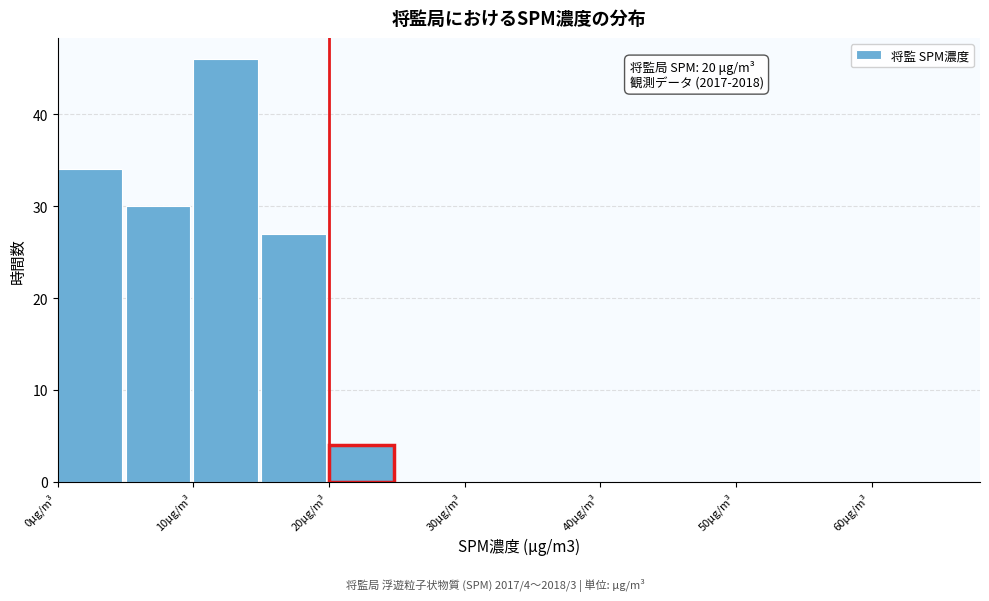

Which range on the x-axis has the tallest bar?

10 to 15